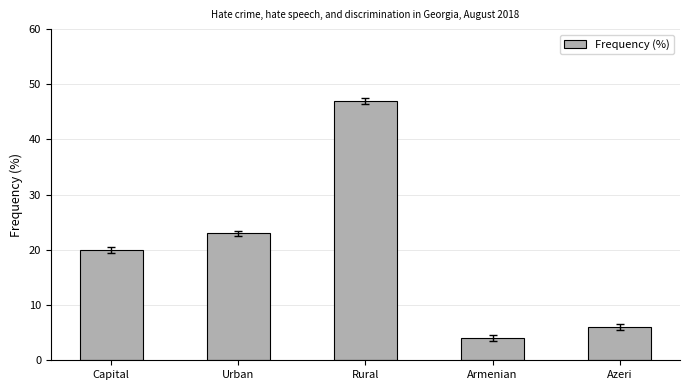

Reading right to left, what are all the values shown in this chart?

6	4	47	23	20